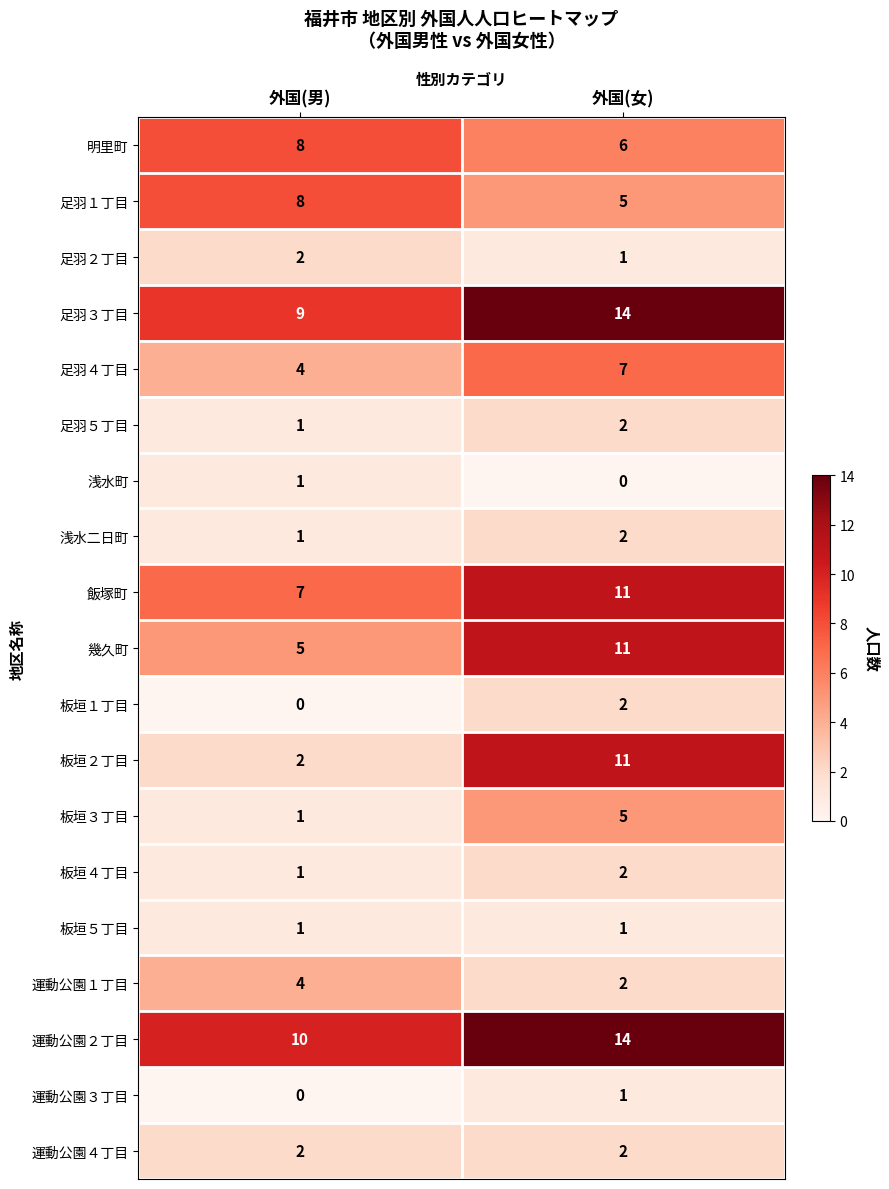

Between 外国(男) and 外国(女), which series saw the biggest shift?

板垣２丁目